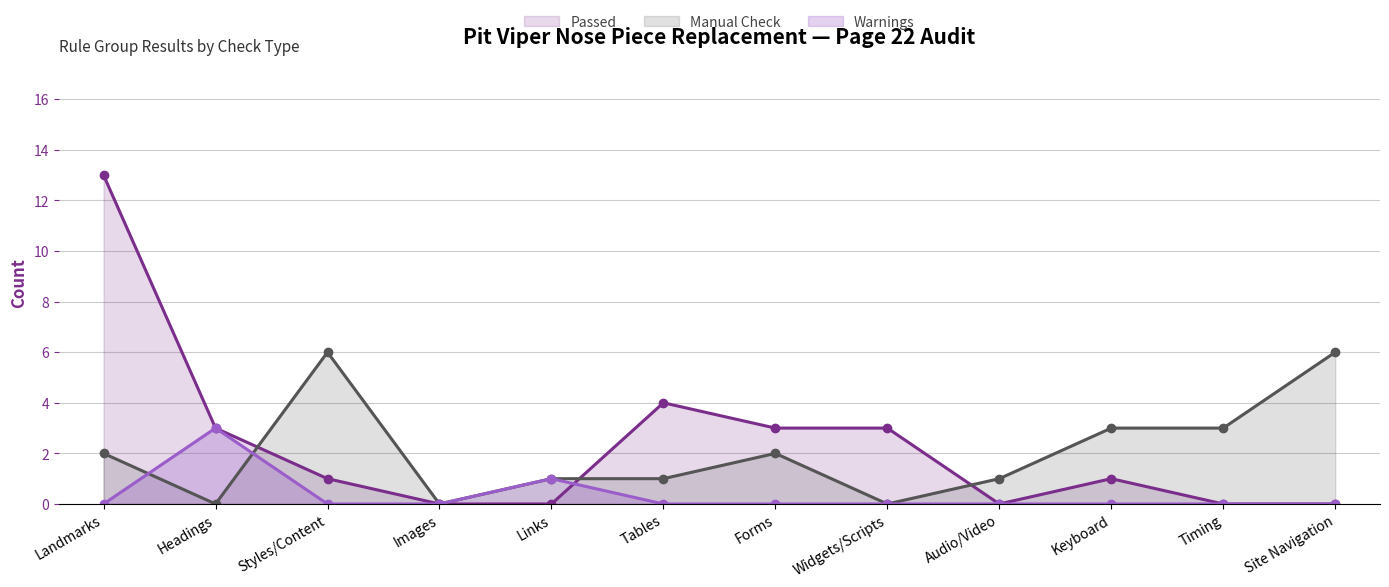

What is the value of the Passed point at the 2nd from the left?

3